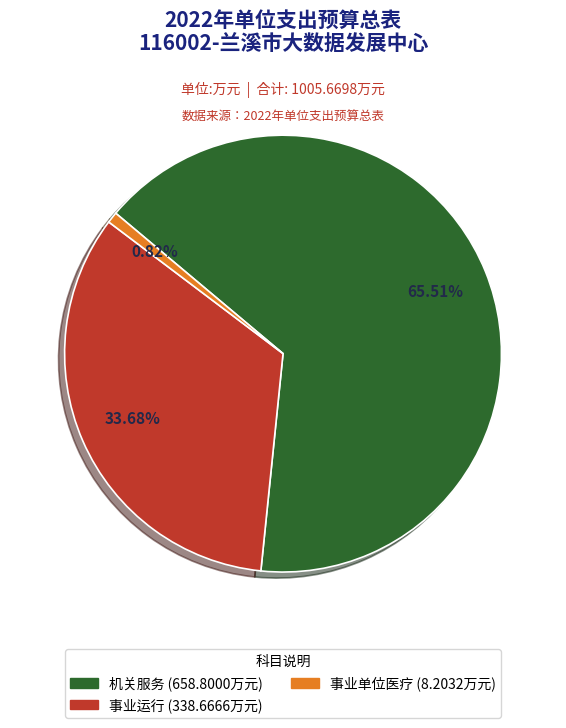

How many segments does this pie chart have?

3